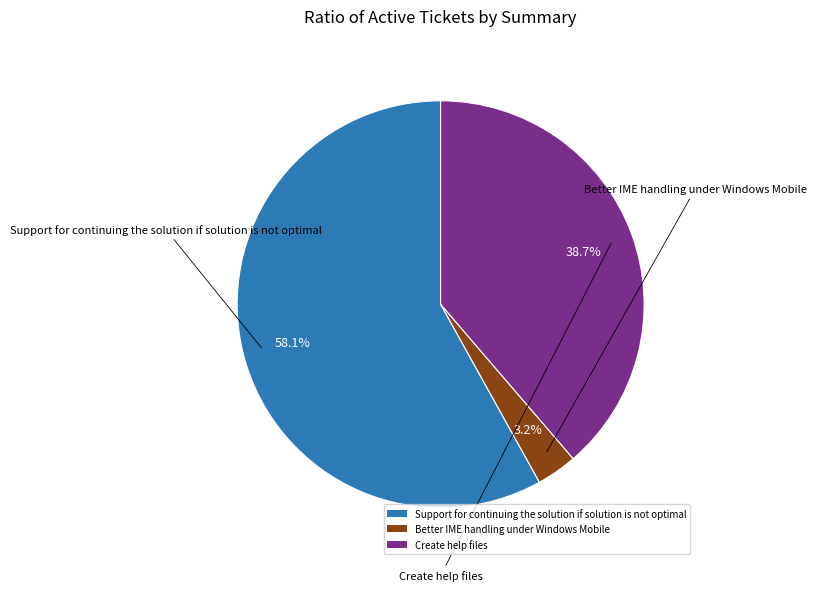

To the nearest percent, what is the average slice percentage?

33%